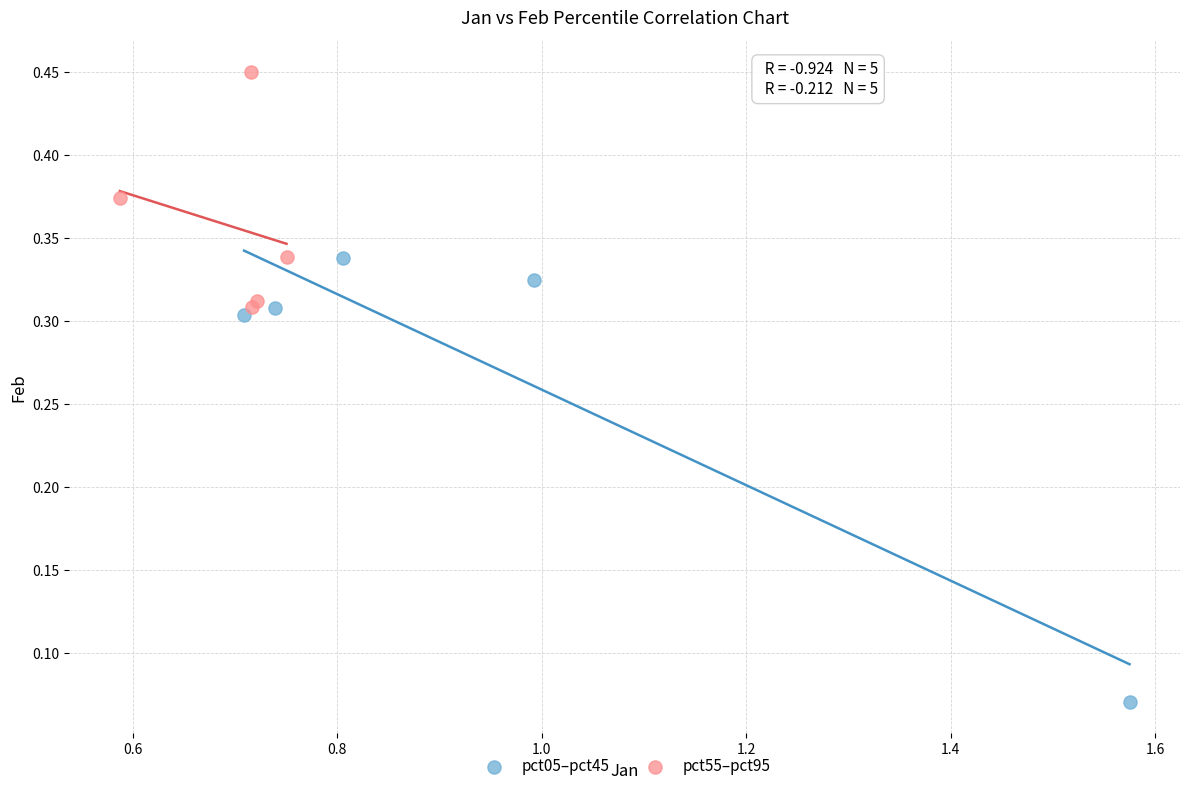

Which series reaches the maximum Y coordinate?

pct55–pct95